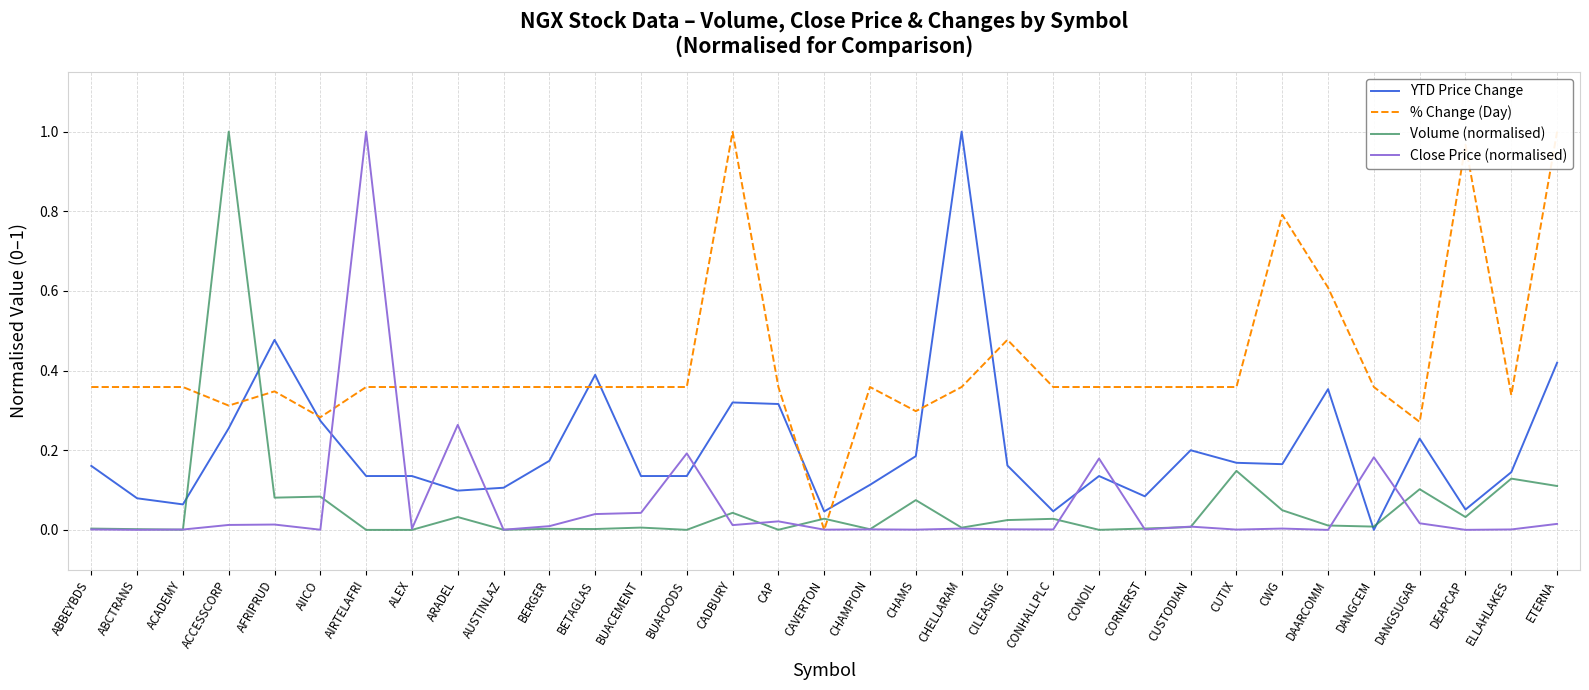

Between AIICO and CAP, which series saw the biggest shift?

Volume (normalised)